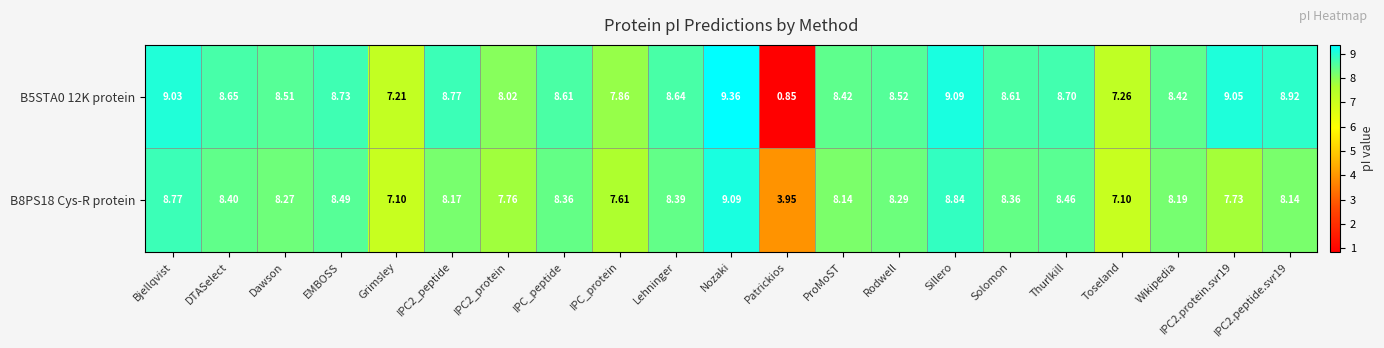

Which category has the lowest value across all series?

Patrickios